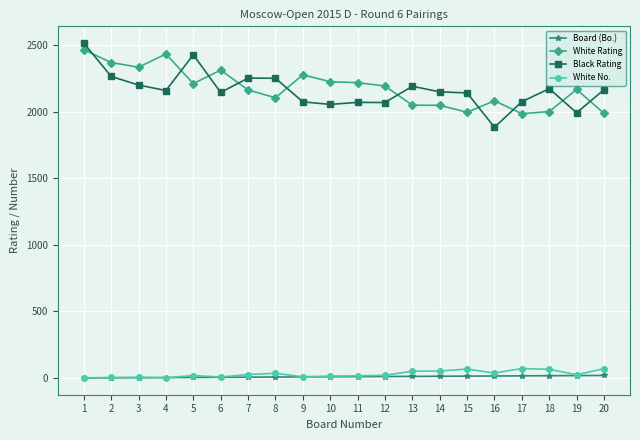

Between 3 and 18, which series saw the biggest shift?

White Rating